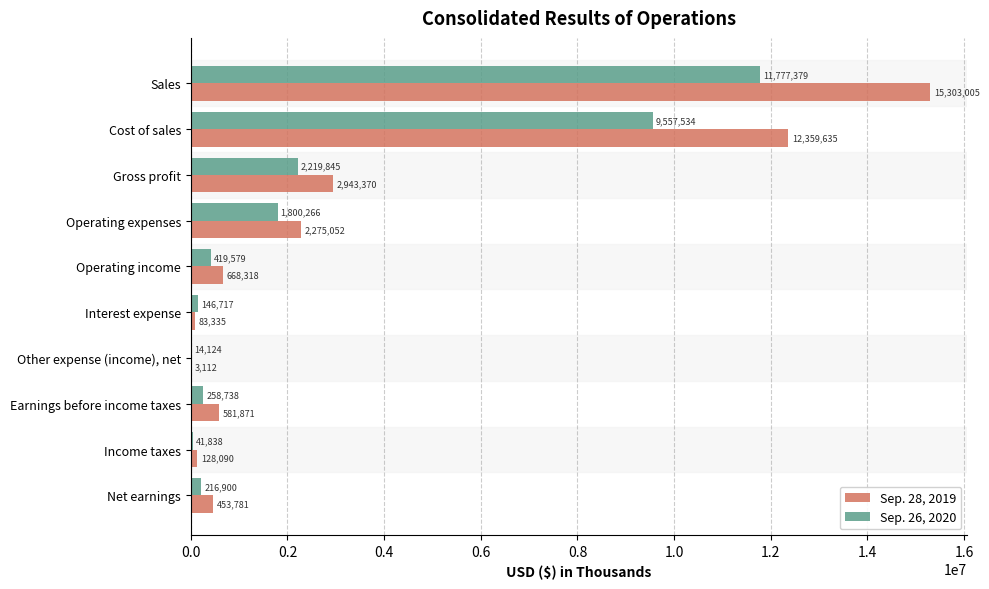

Which series has the largest range (max minus min)?

Sep. 28, 2019